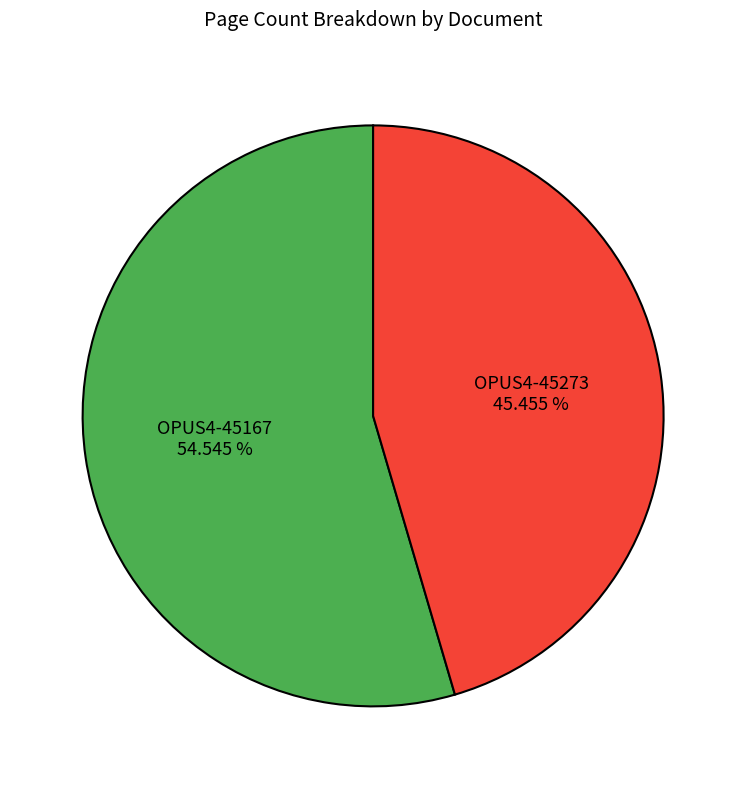

Which category has the smallest portion of the pie?

OPUS4-45273